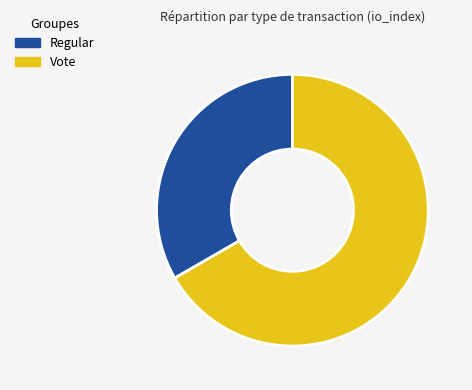

What is the majority slice?

Vote